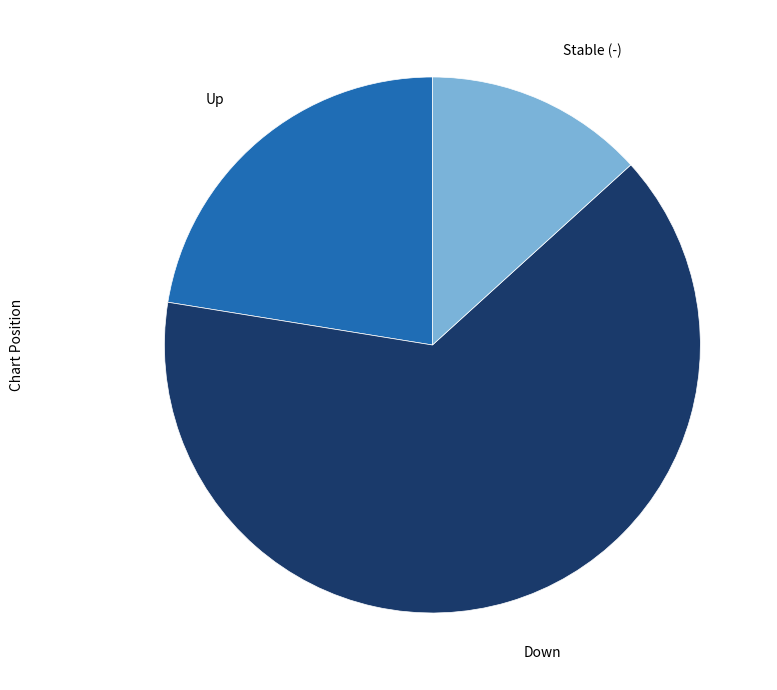

Is the sum of Down and Stable (-) greater than half?

Yes